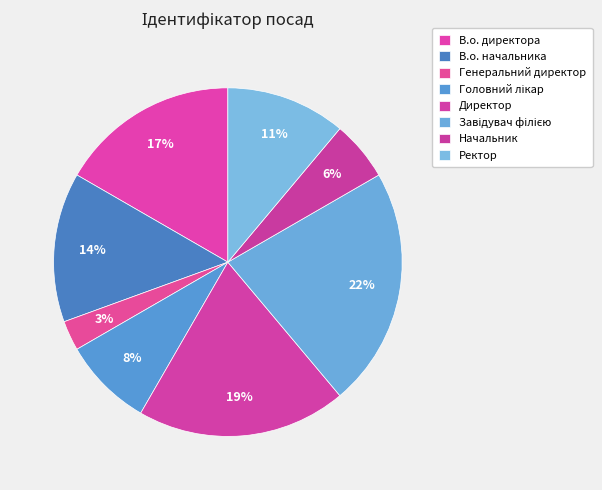

True or false: Генеральний директор accounts for 9% of the total.

False